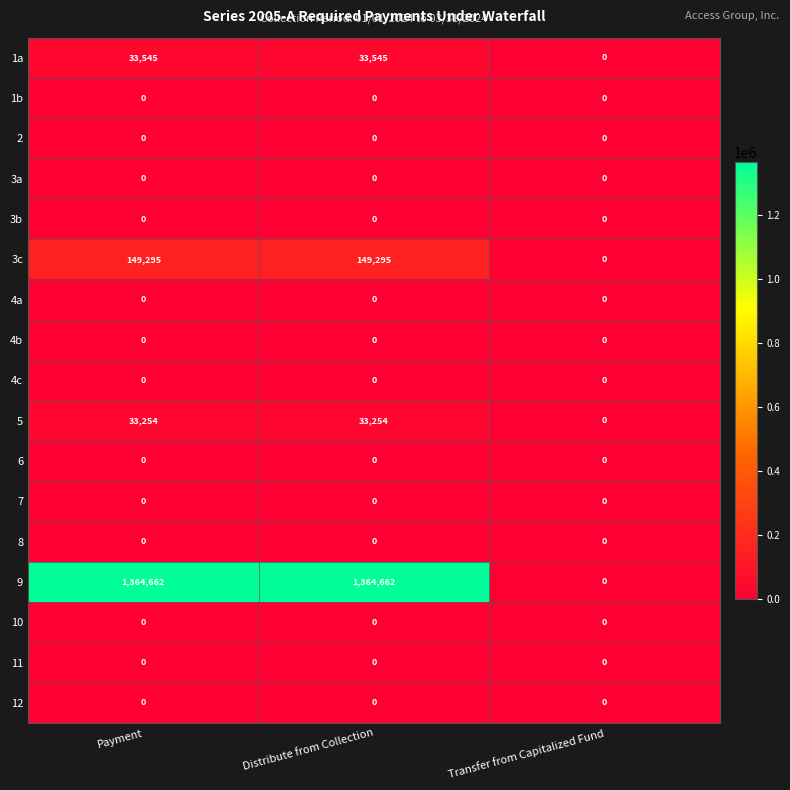

What is the maximum value shown in the chart?

1364662